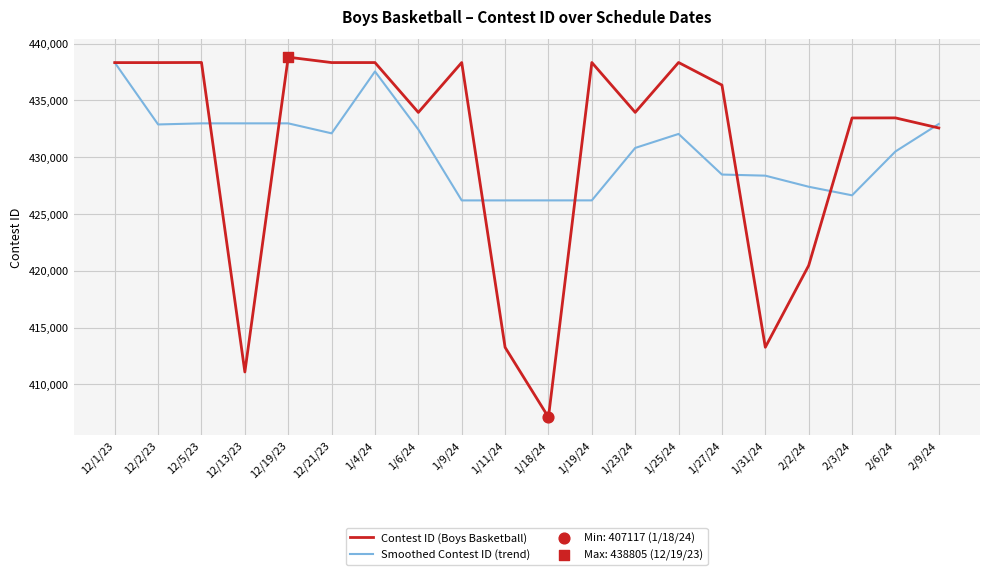

What is the total value across all series at 2/3/24?

860102.0